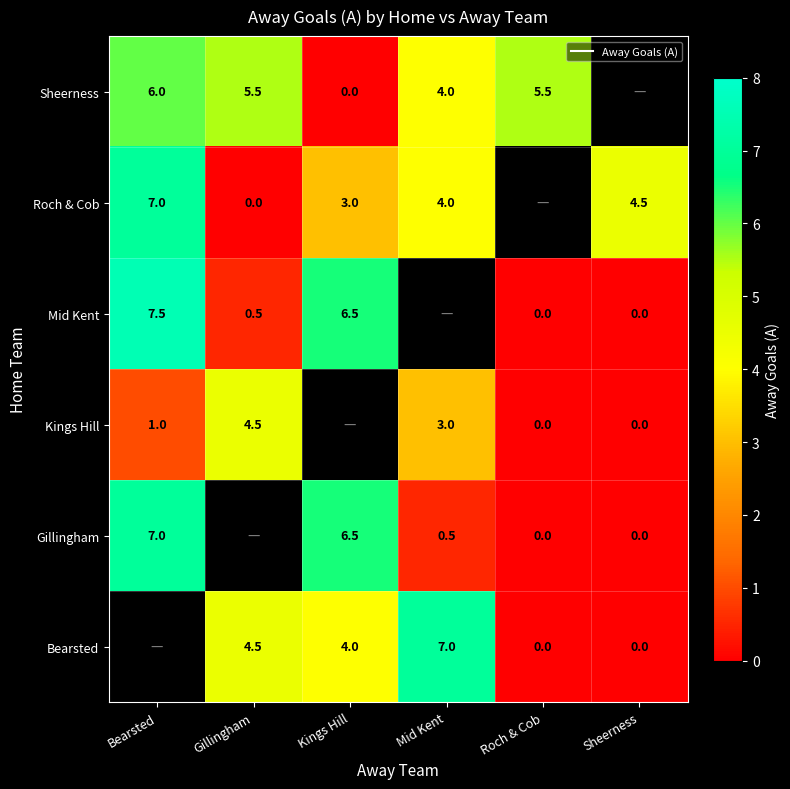

Is the value of Bearsted at Bearsted greater than the value of Roch & Cob at Bearsted?

No